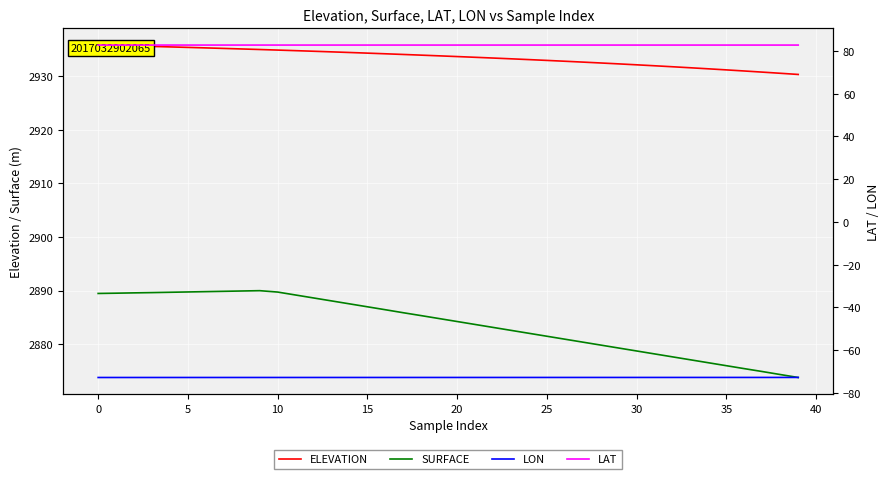

True or false: SURFACE has a value of 2889.7 at 5.

True